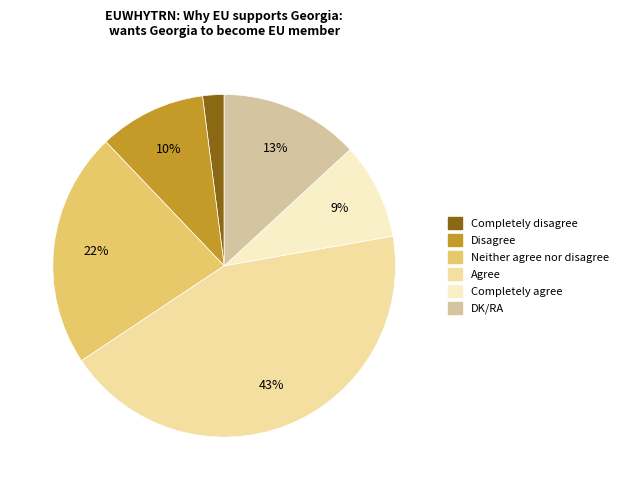

How many slices are in this pie chart?

6